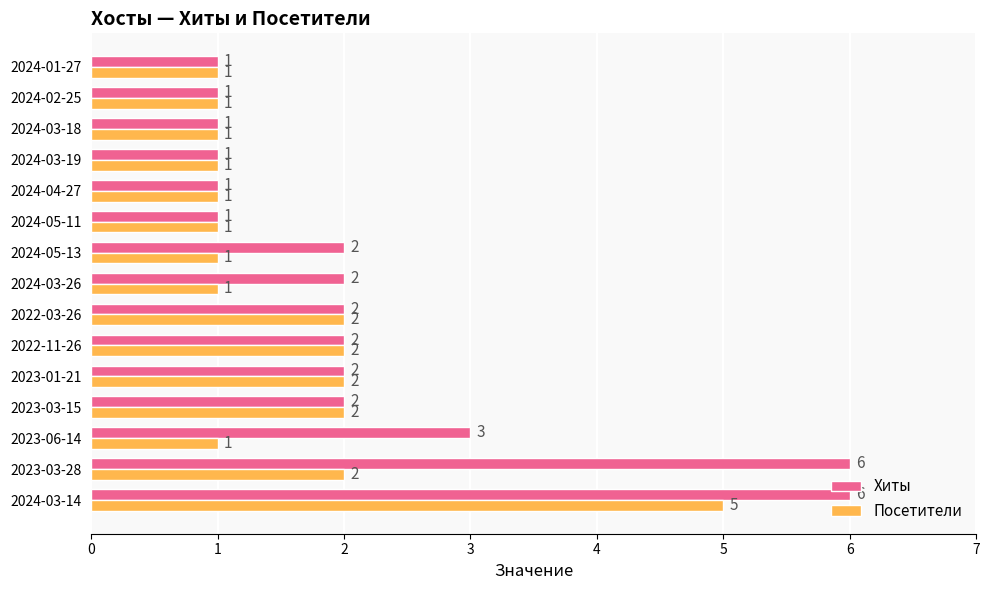

Is it true that Посетители equals 2 at 2023-03-28?

True